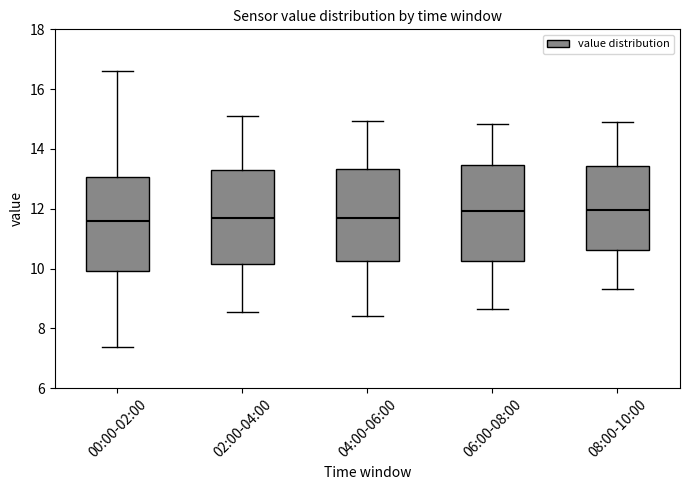

Reading left to right, read every box against the y-axis: the position of its median line, the range the box covers, and the ends of its whiskers. The values are not printed on the chart, so give them approximately, as read against the axis.

00:00-02:00: median 11.6, box 10.0 to 13.0, whiskers 7.4 to 16.6
02:00-04:00: median 11.6, box 10.2 to 13.2, whiskers 8.6 to 15.2
04:00-06:00: median 11.6, box 10.2 to 13.4, whiskers 8.4 to 15.0
06:00-08:00: median 12.0, box 10.2 to 13.4, whiskers 8.6 to 14.8
08:00-10:00: median 12.0, box 10.6 to 13.4, whiskers 9.4 to 15.0